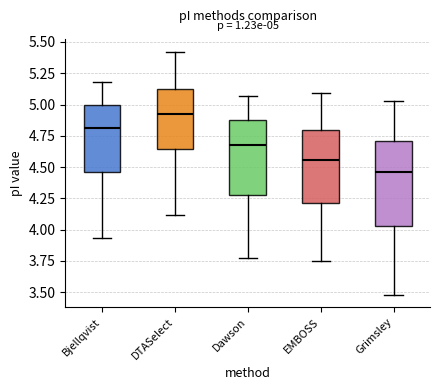

Which box has the lowest median line?

Grimsley